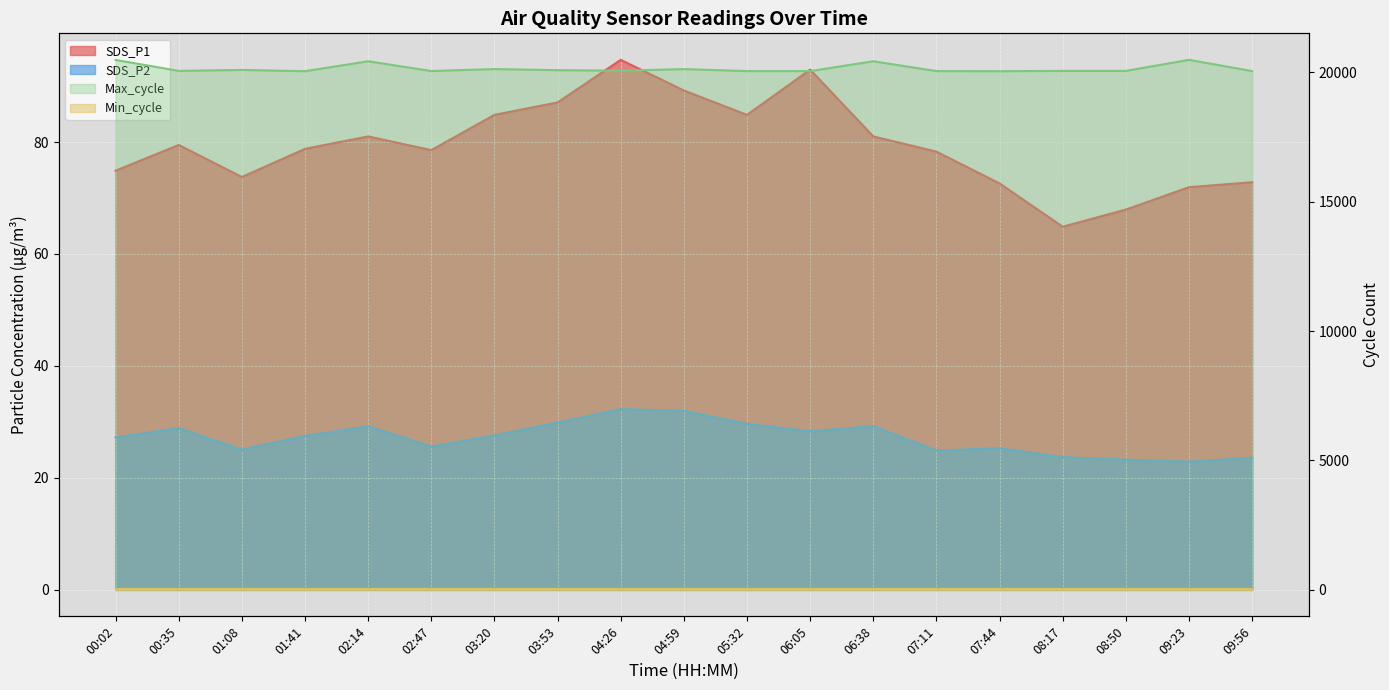

What is the approximate value of Max_cycle at 01:41?

20045.0